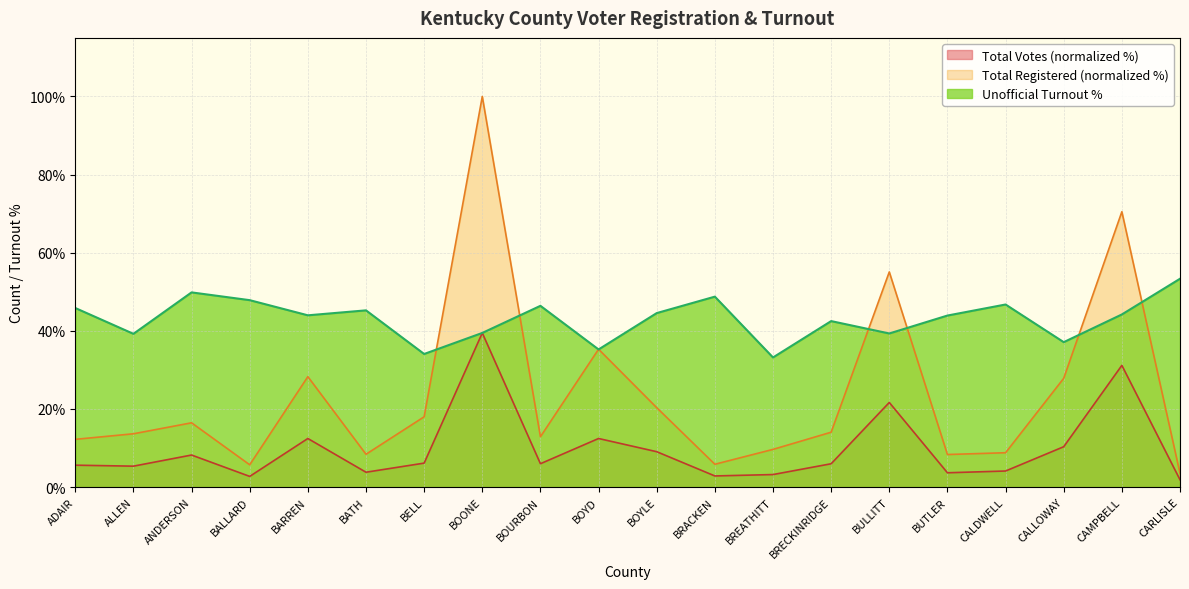

Which has a higher value, CALDWELL or BARREN?

BARREN